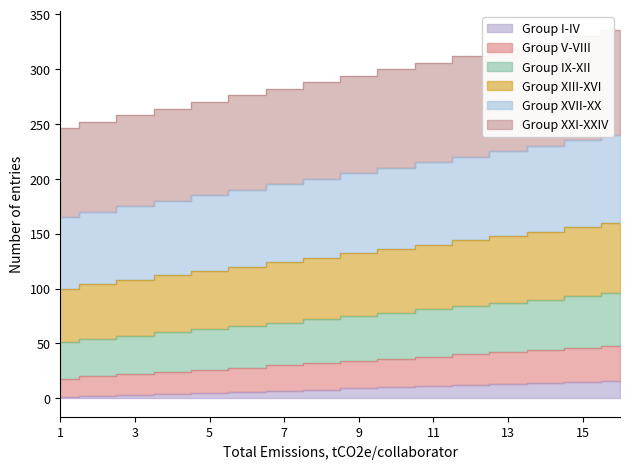

What is the spread (max minus min) of values at 10?

290